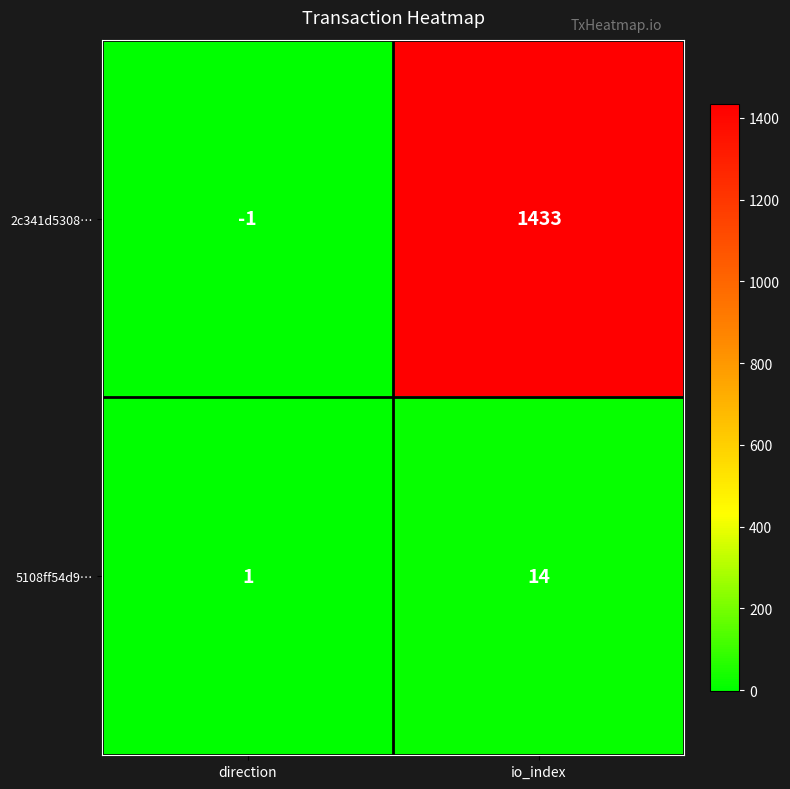

The value of 5108ff54d9… at direction is 2. True or false?

False